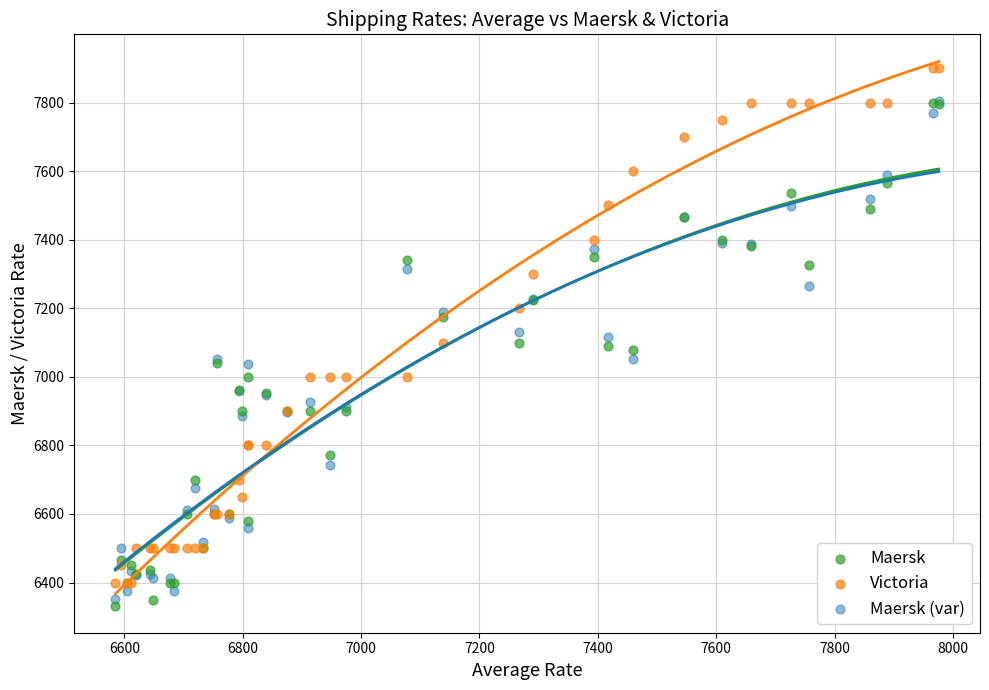

Which series contains the lowest Y value?

Maersk